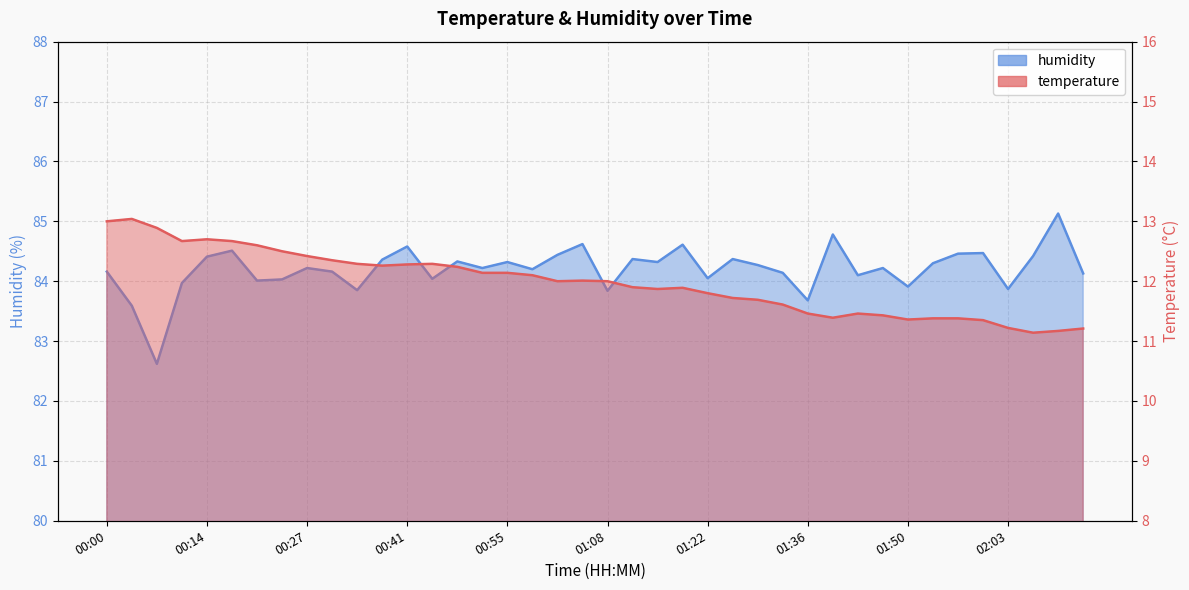

Reading left to right, extract all data points from this chart.

temperature: 13.0	13.0	12.9	12.7	12.7	12.7	12.6	12.5	12.4	12.3	12.3	12.3	12.3	12.3	12.2	12.1	12.1	12.1	12.0	12.0	12.0	11.9	11.9	11.9	11.8	11.7	11.7	11.6	11.5	11.4	11.5	11.4	11.4	11.4	11.4	11.3	11.2	11.1	11.2	11.2
humidity: 84.2	83.6	82.6	84.0	84.4	84.5	84.0	84.0	84.2	84.2	83.8	84.4	84.6	84.0	84.3	84.2	84.3	84.2	84.4	84.6	83.8	84.4	84.3	84.6	84.0	84.4	84.3	84.1	83.7	84.8	84.1	84.2	83.9	84.3	84.5	84.5	83.9	84.4	85.1	84.1